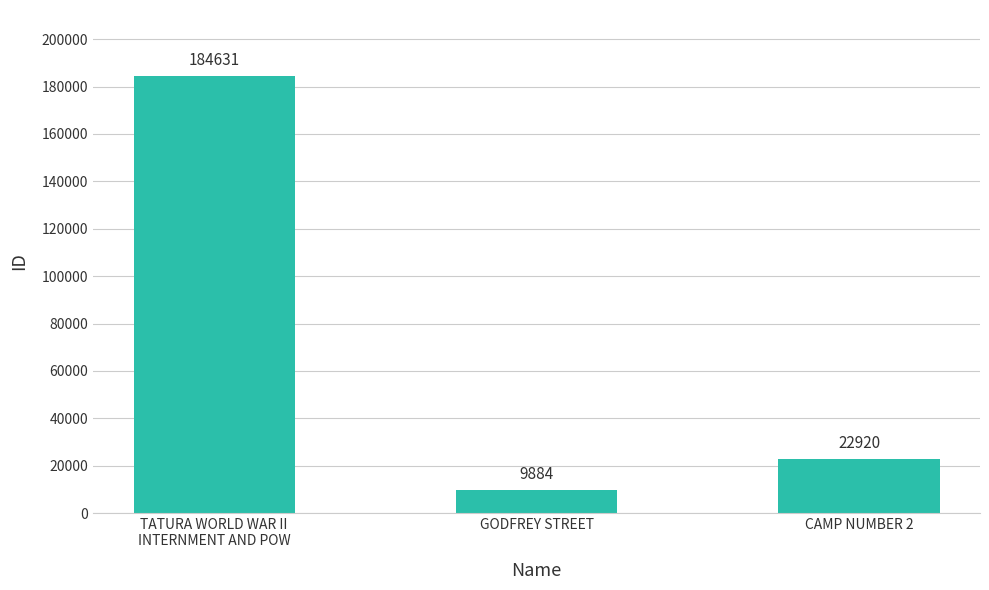

Reading right to left, what are all the values shown in this chart?

CAMP NUMBER 2=22920	GODFREY STREET=9884	TATURA WORLD WAR II
INTERNMENT AND POW=184631